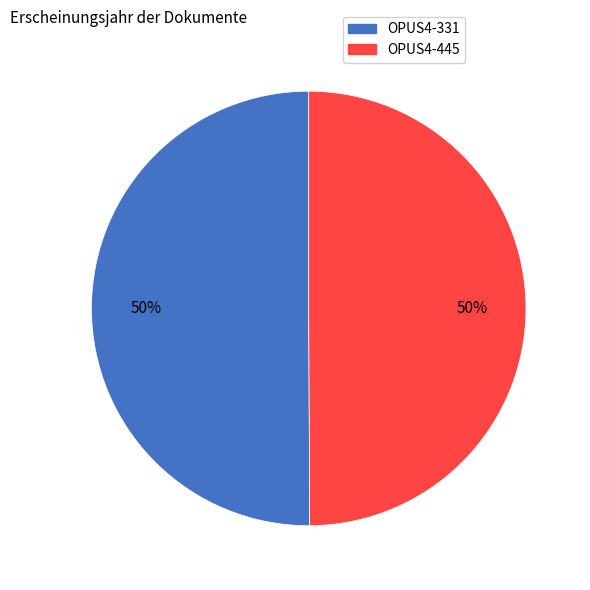

To the nearest percent, what is the combined percentage of OPUS4-331 and OPUS4-445?

100%